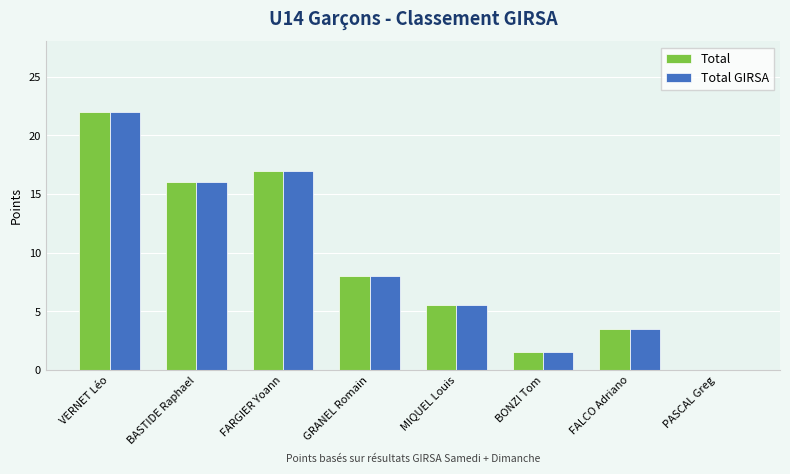

The Total GIRSA series shows 9.0 at FARGIER Yoann. True or false?

False